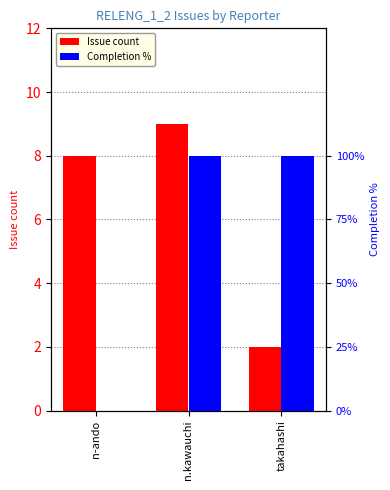

List the labels in order of Issue count value, largest first.

n.kawauchi, n-ando, takahashi